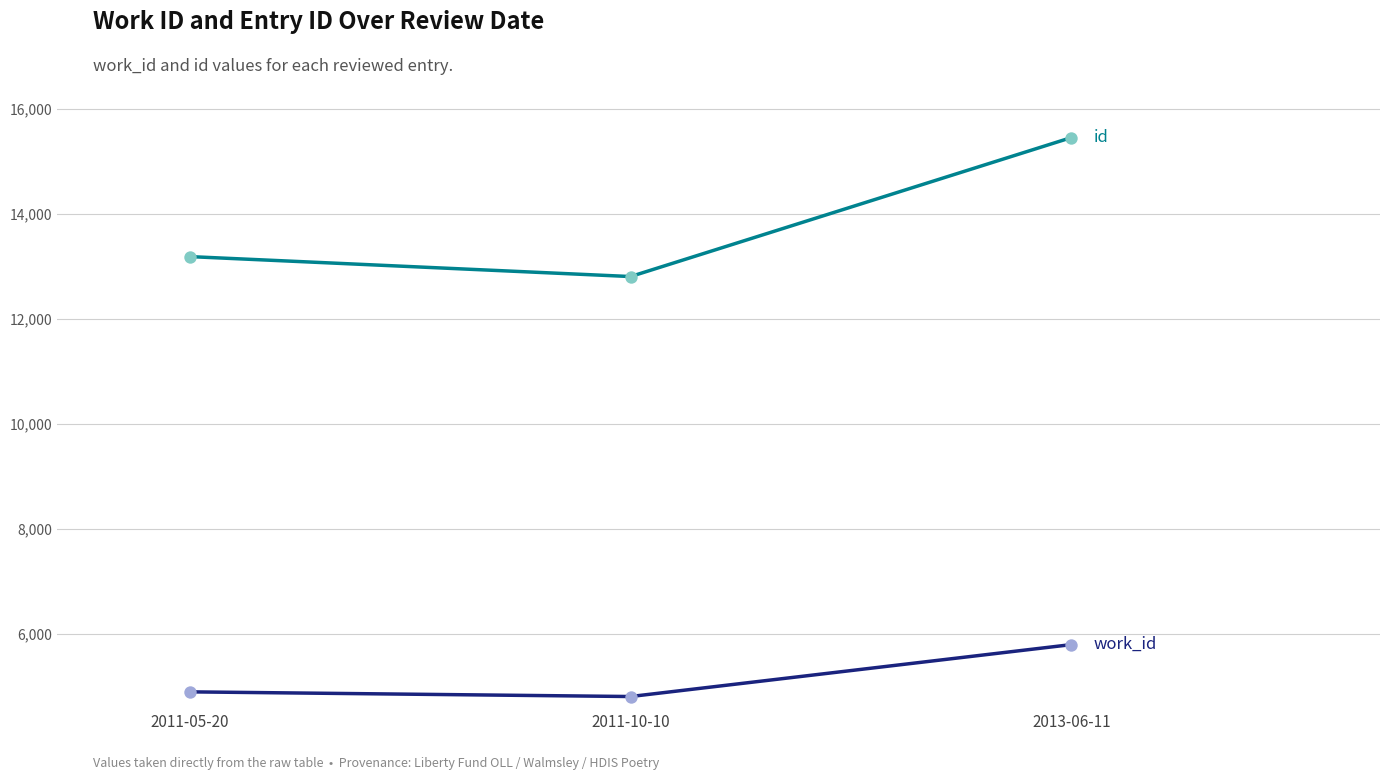

What is the spread (max minus min) of values at 2011-05-20?

8289